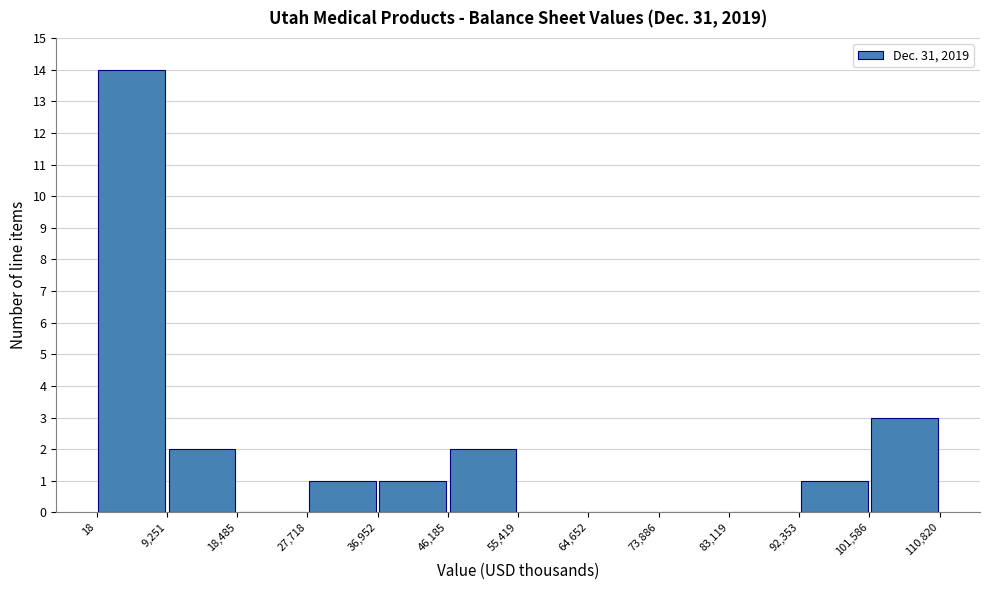

Reading left to right, list every bar in this chart as the range it spans on the x-axis followed by its height. The values are not printed on the chart, so give them approximately, as read against the axis.

18 to 9,251: 14
9,251 to 18,485: 2
18,485 to 27,718: 0
27,718 to 36,952: 1
36,952 to 46,185: 1
46,185 to 55,419: 2
55,419 to 64,652: 0
64,652 to 73,886: 0
73,886 to 83,119: 0
83,119 to 92,353: 0
92,353 to 101,586: 1
101,586 to 110,820: 3